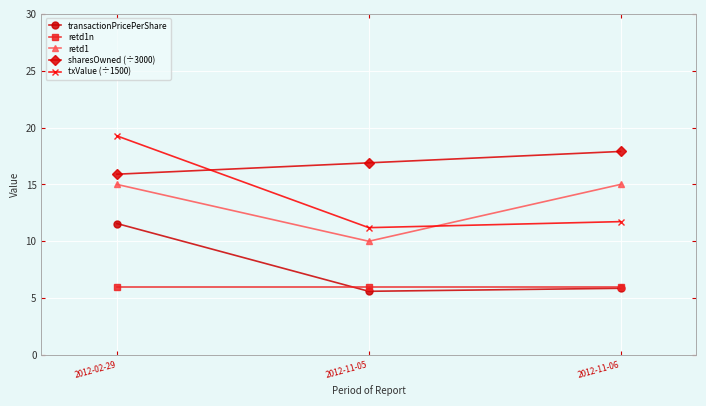

Which category has the lowest value across all series?

2012-11-05